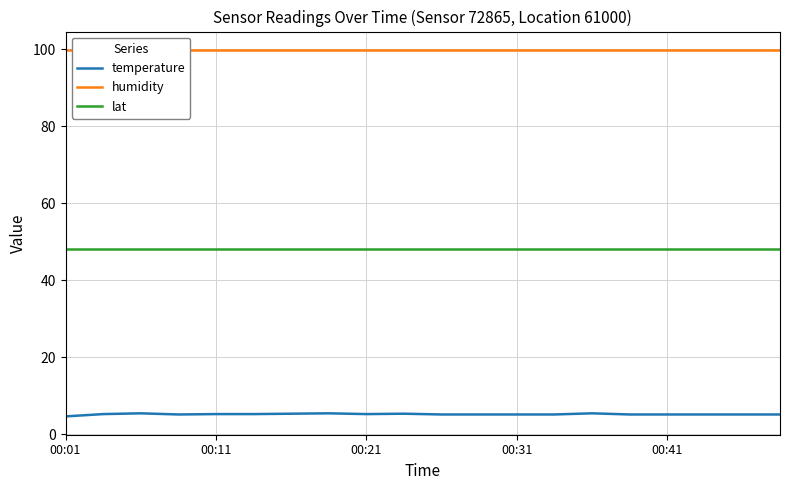

How many lines are shown in the chart?

3